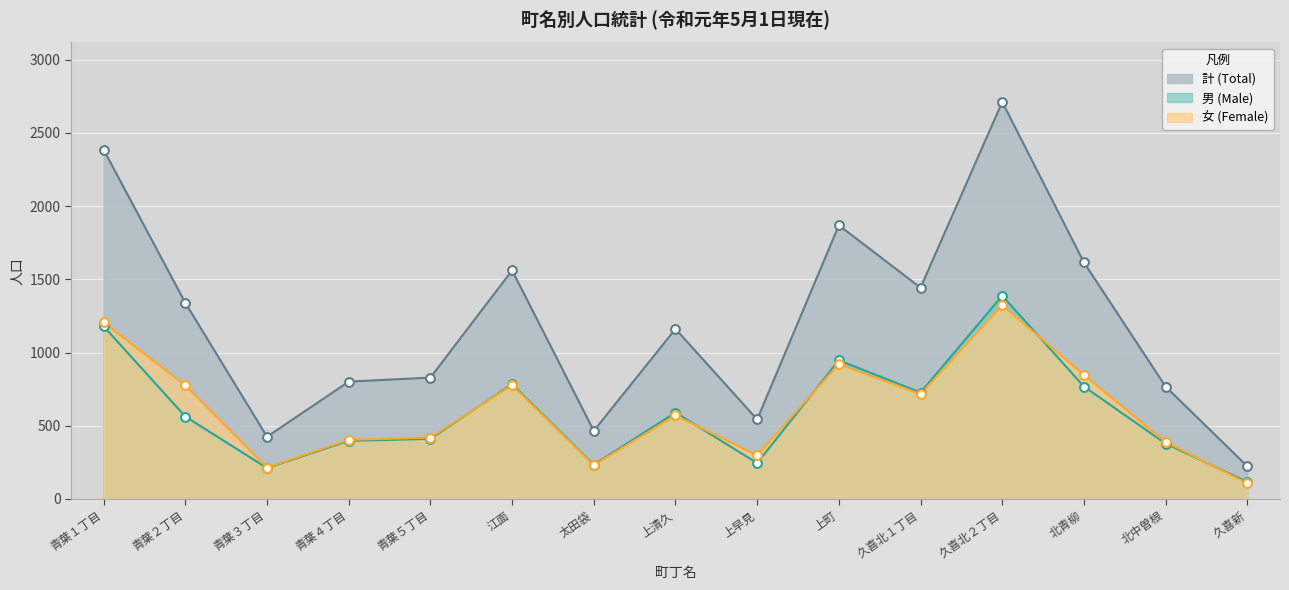

At how many categories does at least one series exceed 1329?

7